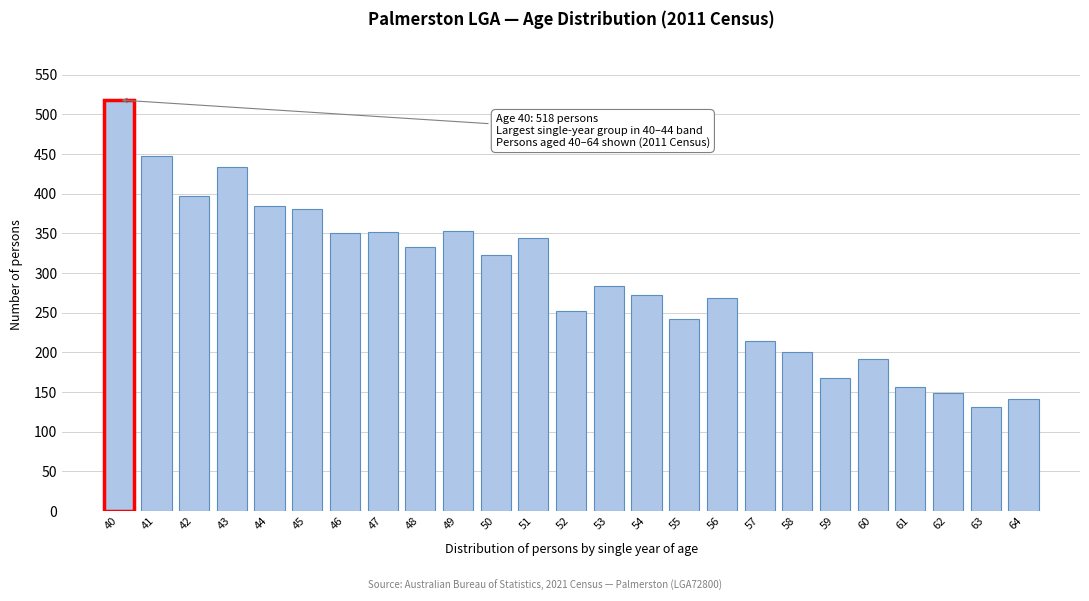

True or false: the data shows 282 at 59.

False